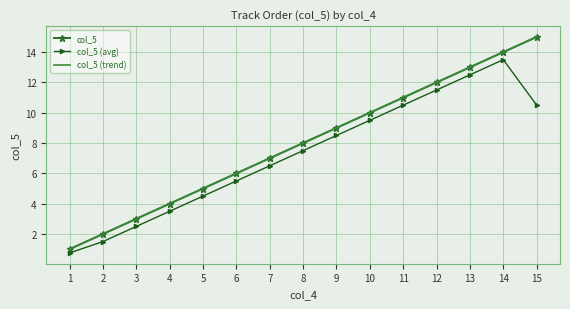

True or false: col_5 (trend) and col_5 (avg) intersect in this chart.

False